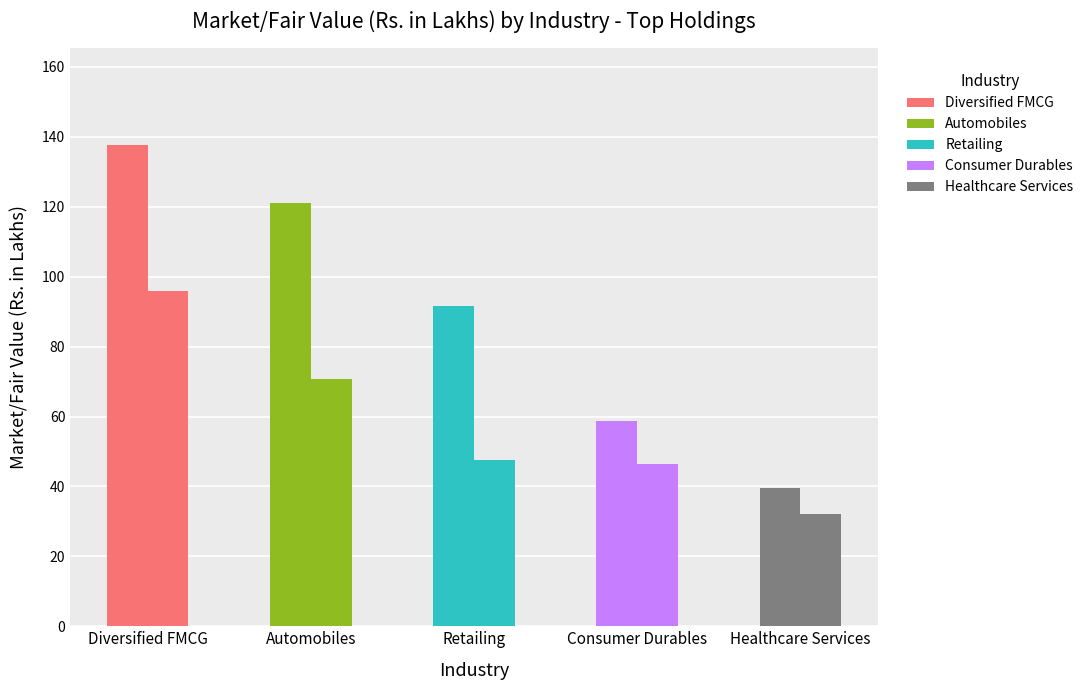

Read the Automobiles value at ITC Limited.

121.1